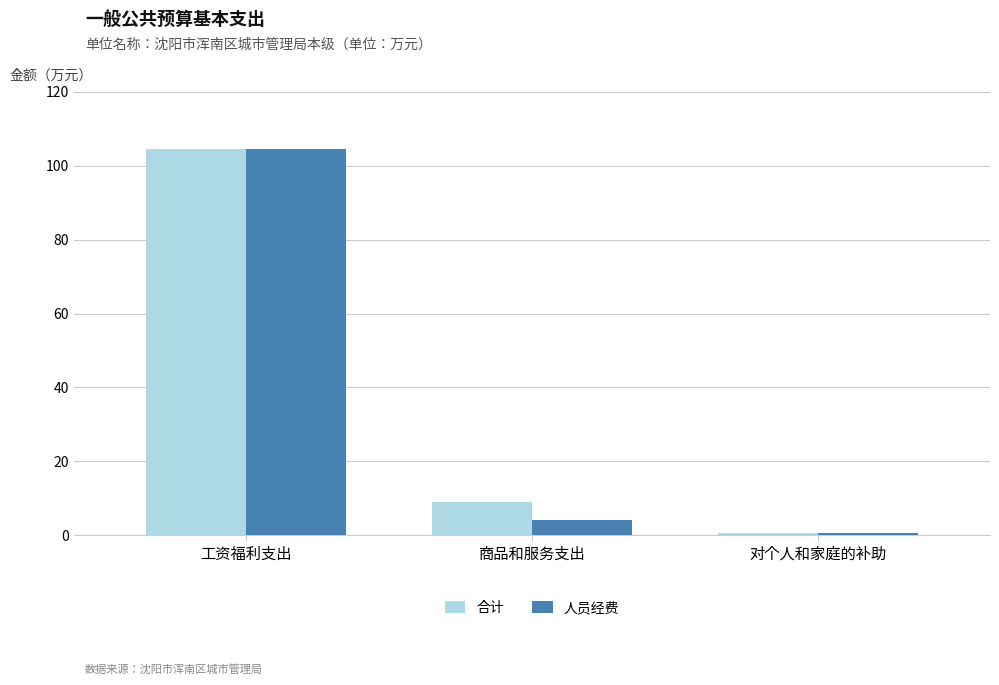

Reading right to left, transcribe all the data shown in this chart.

合计: 0.6	8.9	104.6
人员经费: 0.6	4.1	104.6